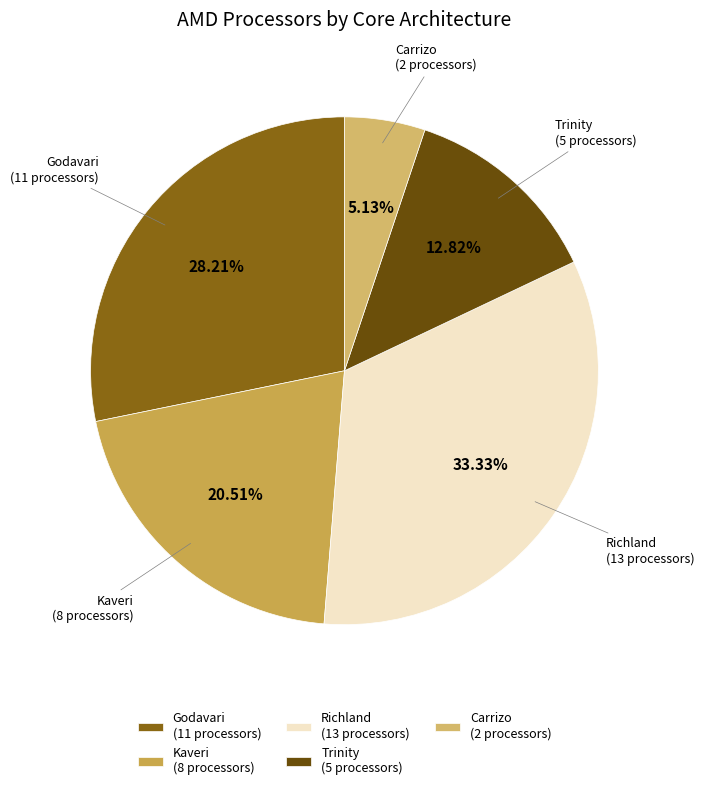

Which has a higher value, Kaveri (8 processors) or Trinity (5 processors)?

Kaveri (8 processors)